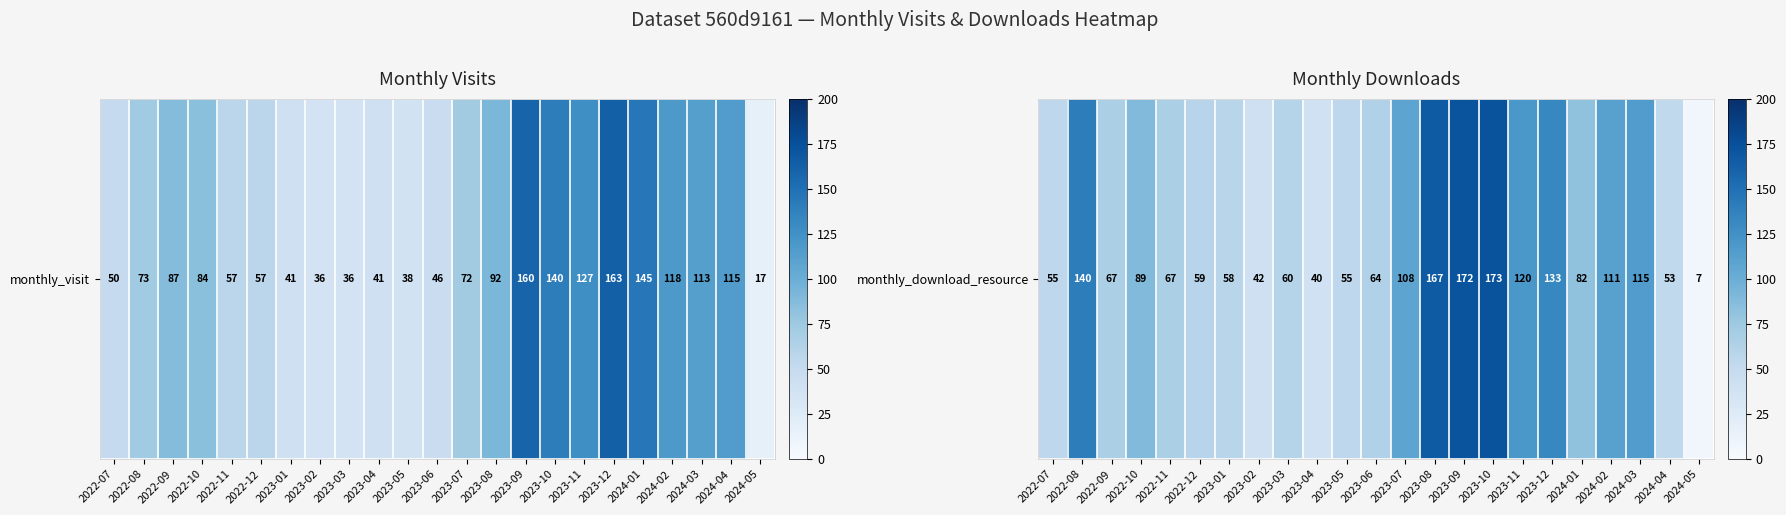

Which label corresponds to the smallest value in the chart?

2024-05